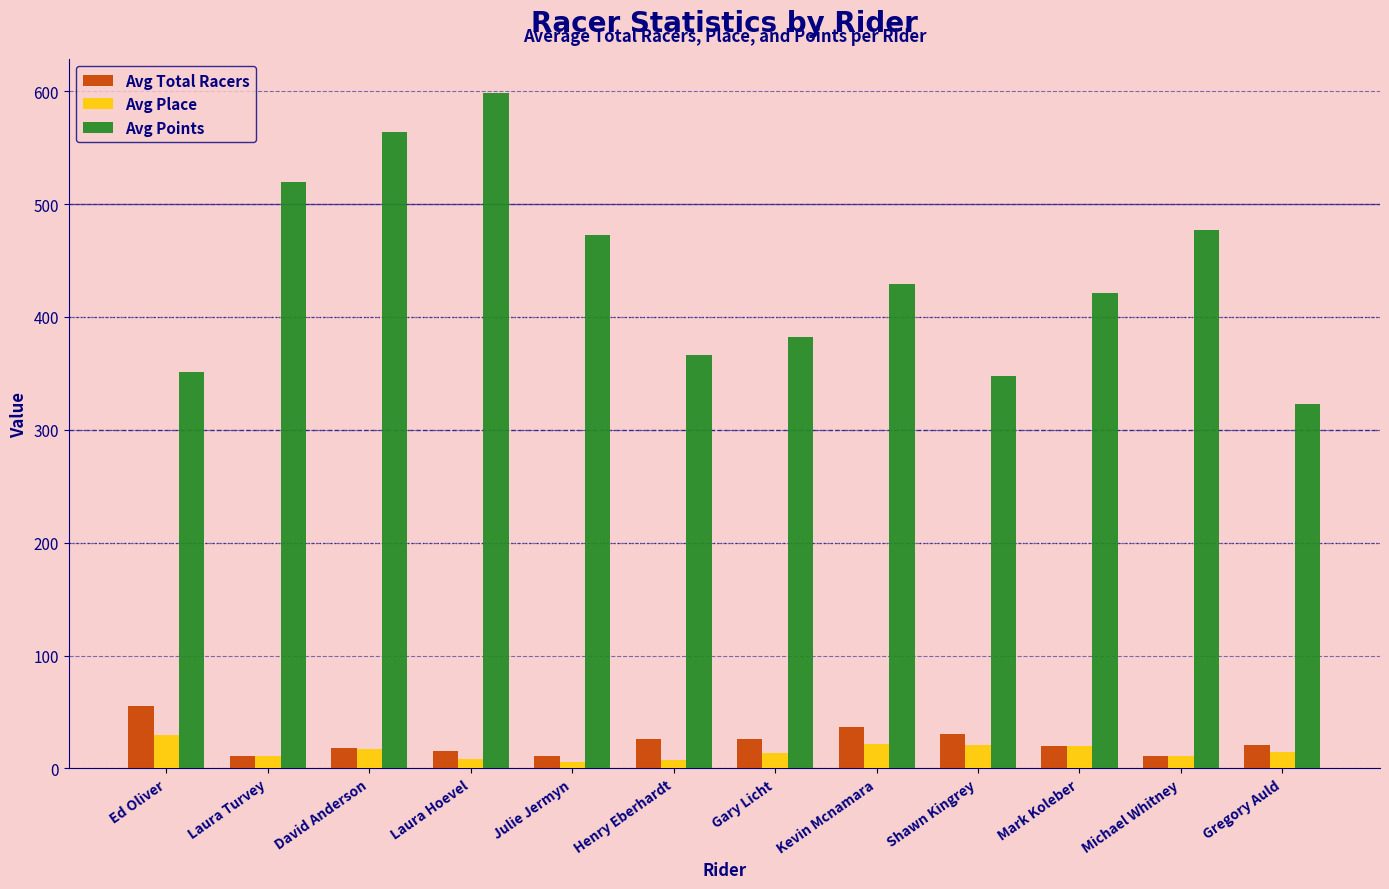

Are the bars grouped side by side (vs. stacked)?

Yes